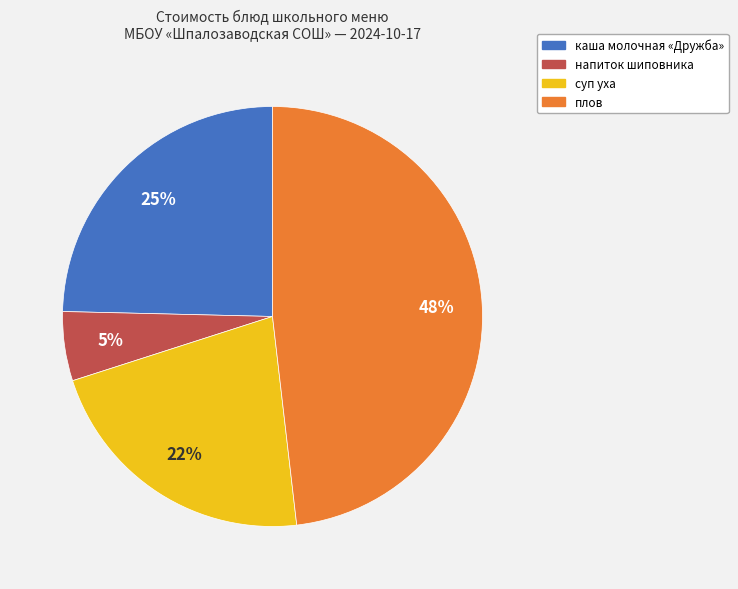

Does any single category account for the majority?

No